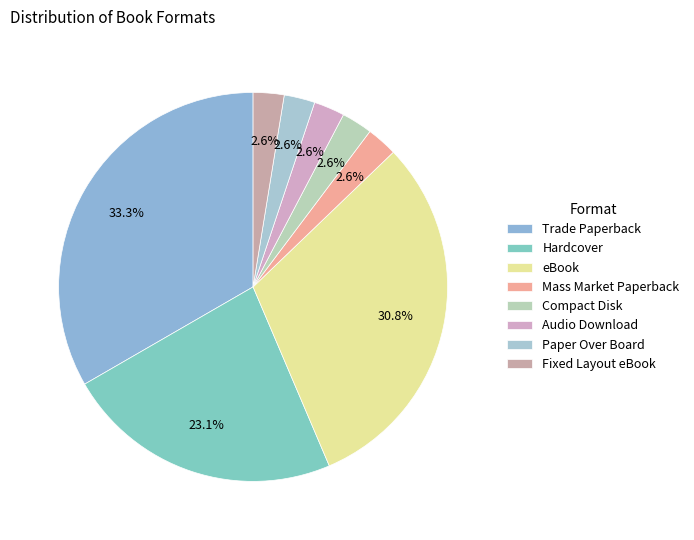

Rank the categories by value from lowest to highest.

Mass Market Paperback, Compact Disk, Audio Download, Paper Over Board, Fixed Layout eBook, Hardcover, eBook, Trade Paperback